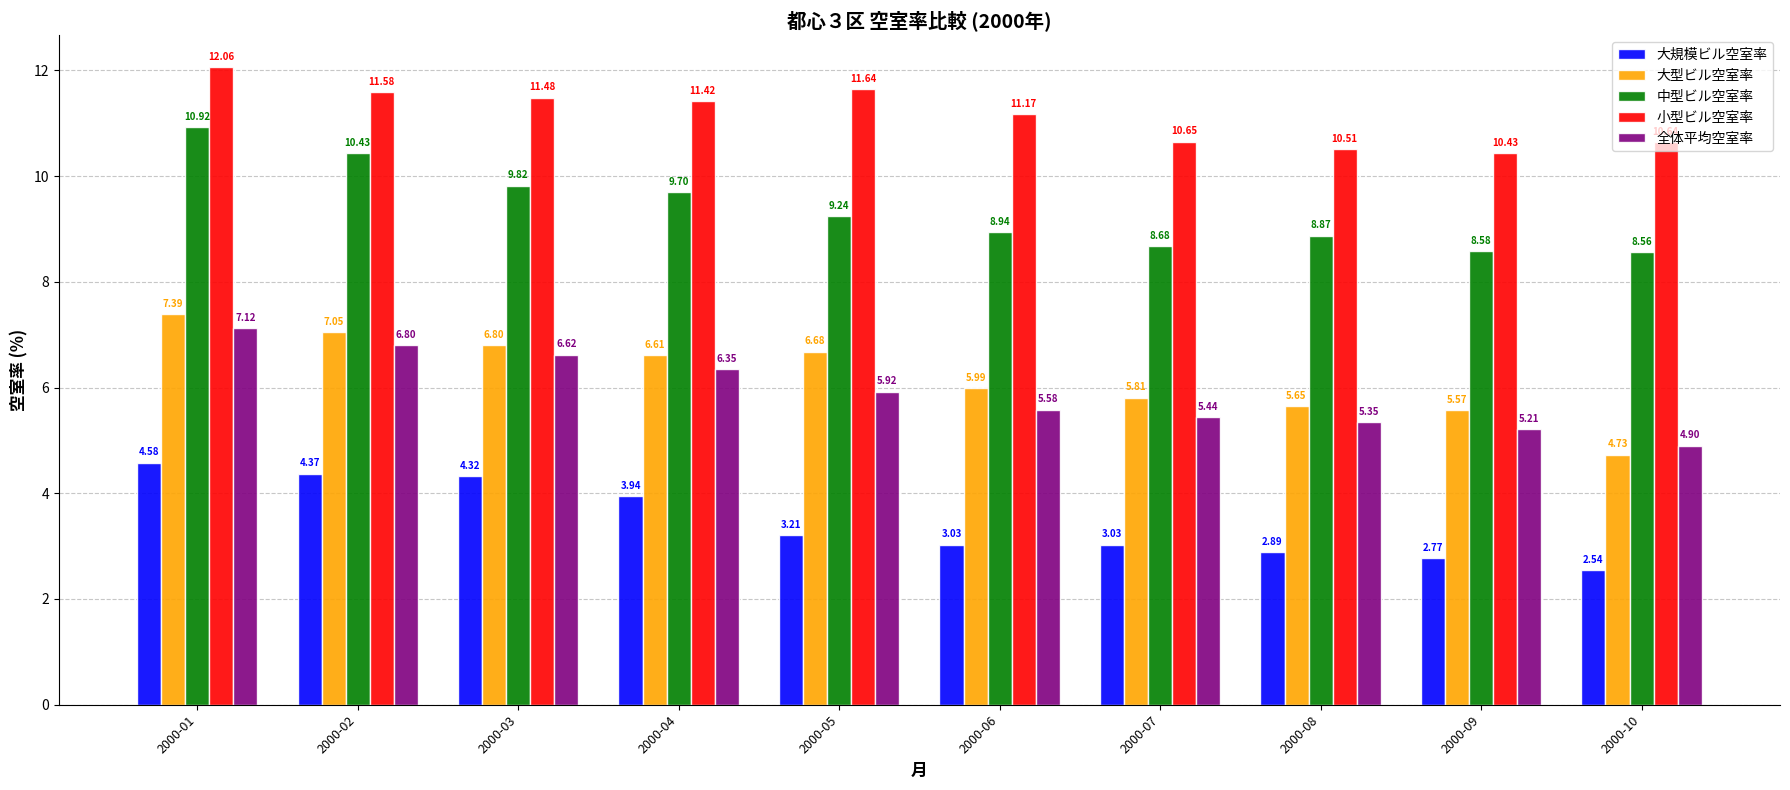

At which category is the sum across all series the highest?

2000-01